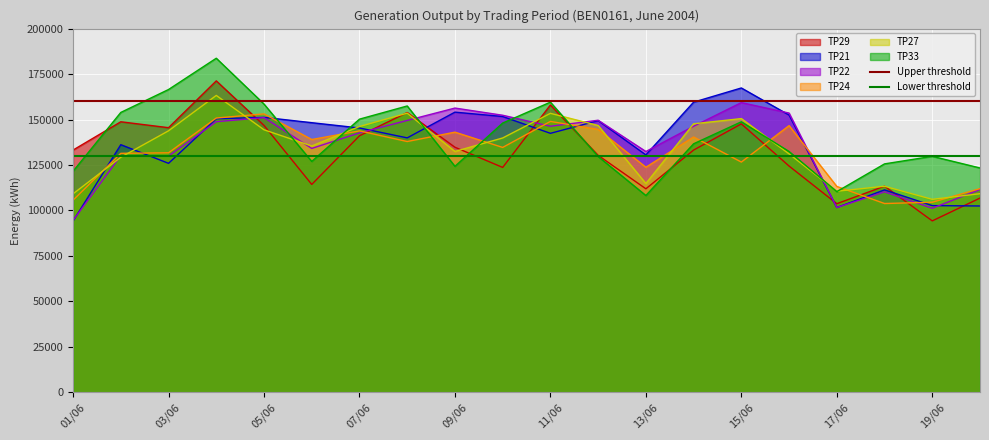

What is the maximum value for TP33?

183700